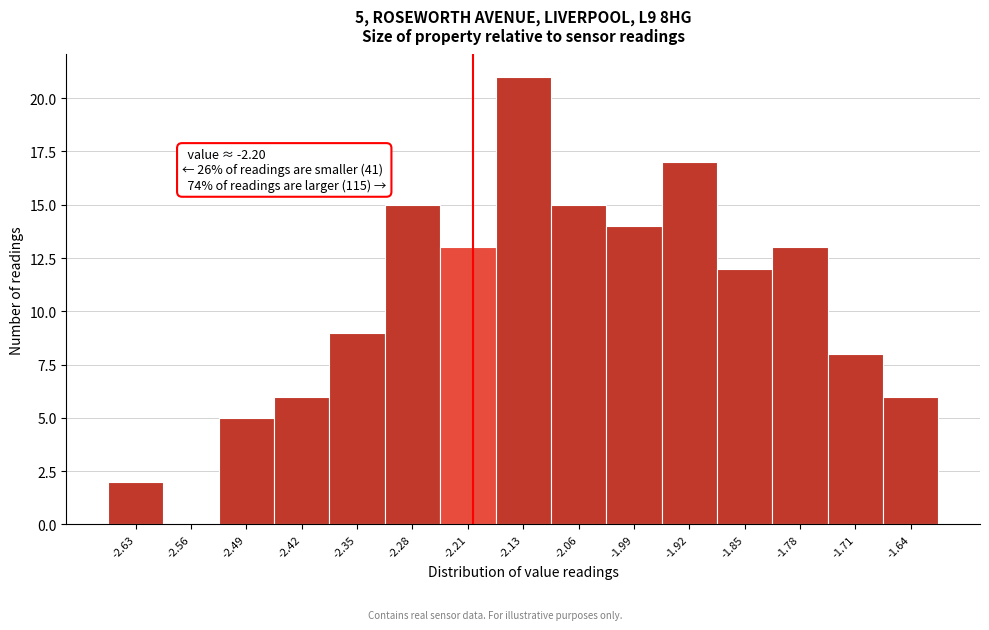

Which range on the x-axis has the tallest bar?

-2.17 to -2.10